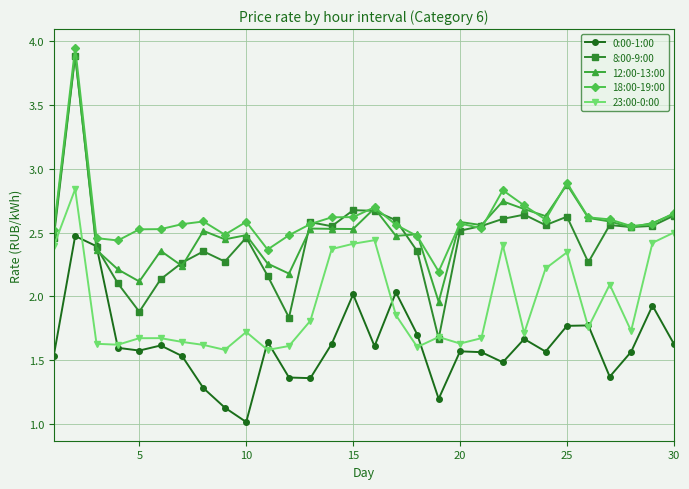

What is the smallest value displayed?

1.0